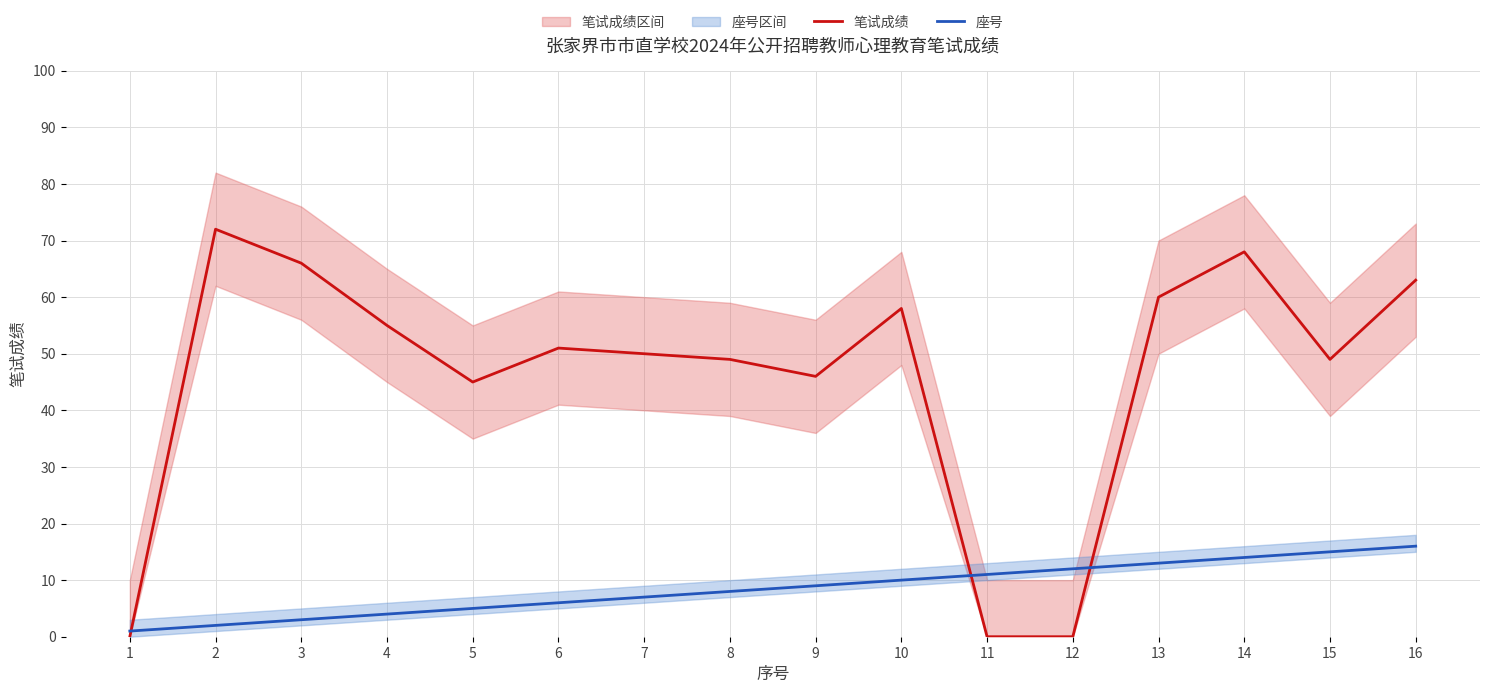

Is the value of 笔试成绩 at 9 greater than the value of 座号 at 7?

Yes